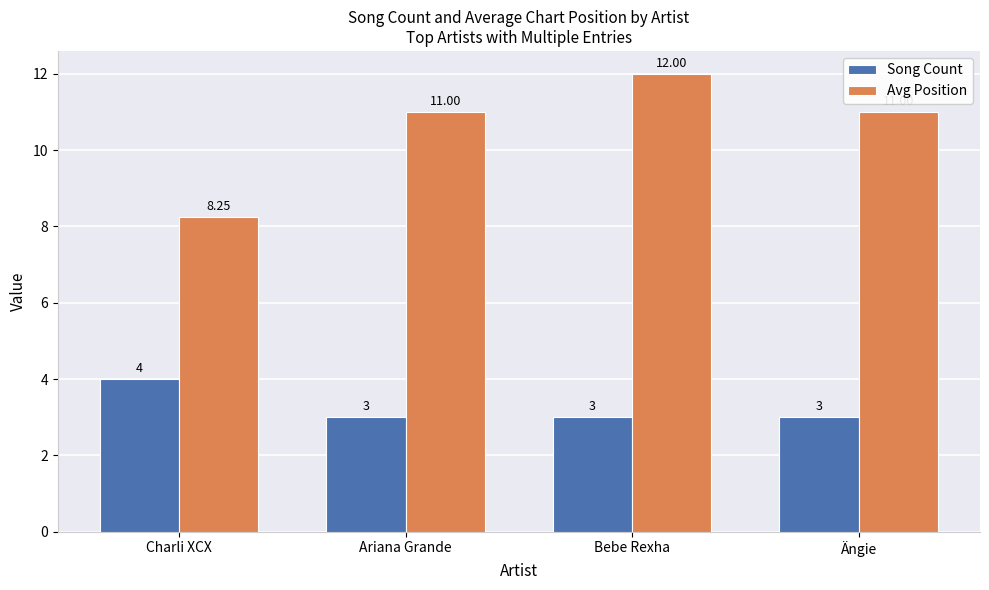

What is the total value across all series at Ariana Grande?

14.0